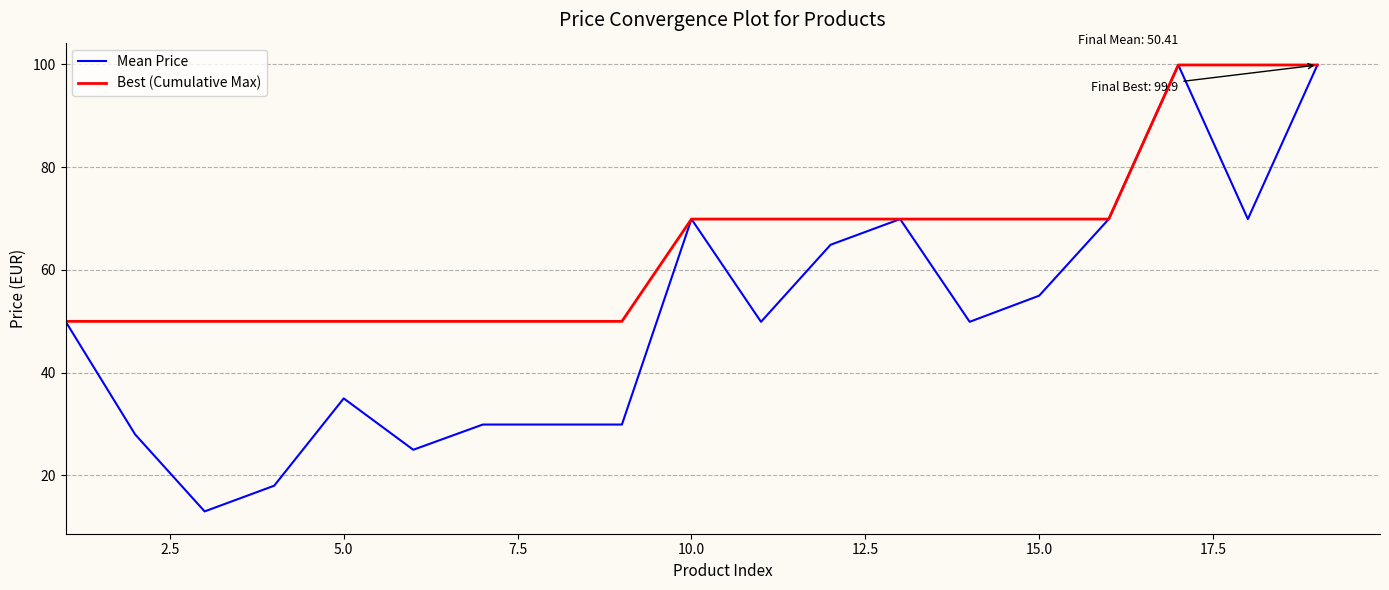

How many lines are shown in the chart?

2